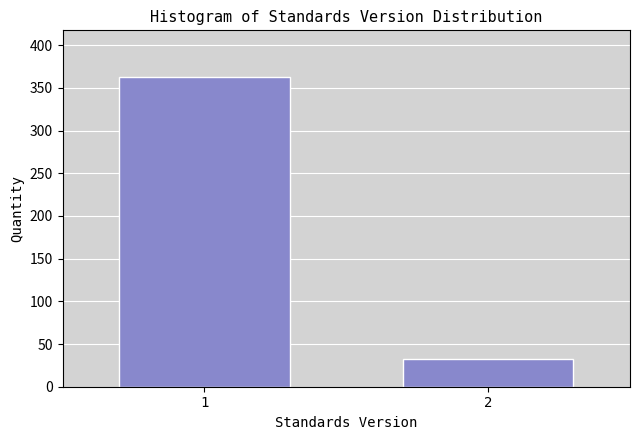

Reading left to right, extract all data points from this chart.

1=363	2=33